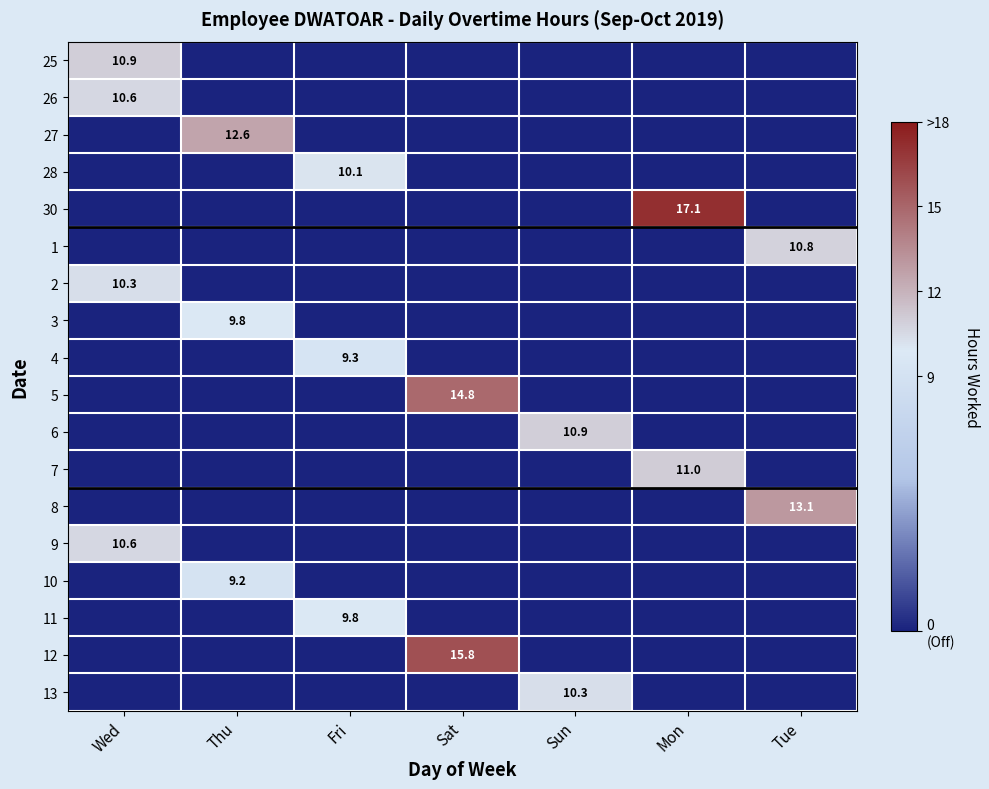

The 5 series shows 14.8 at Sat. True or false?

True